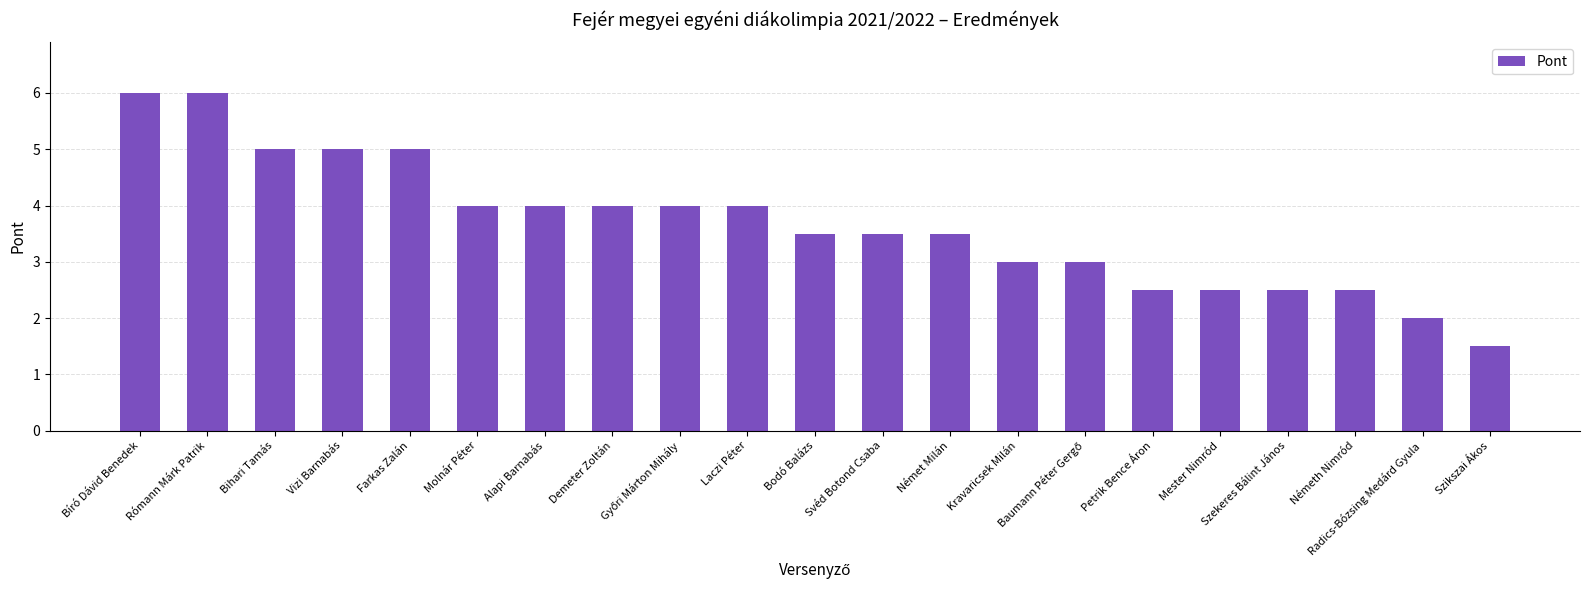

What is the change in value from Rómann Márk Patrik to Mester Nimród?

-3.5